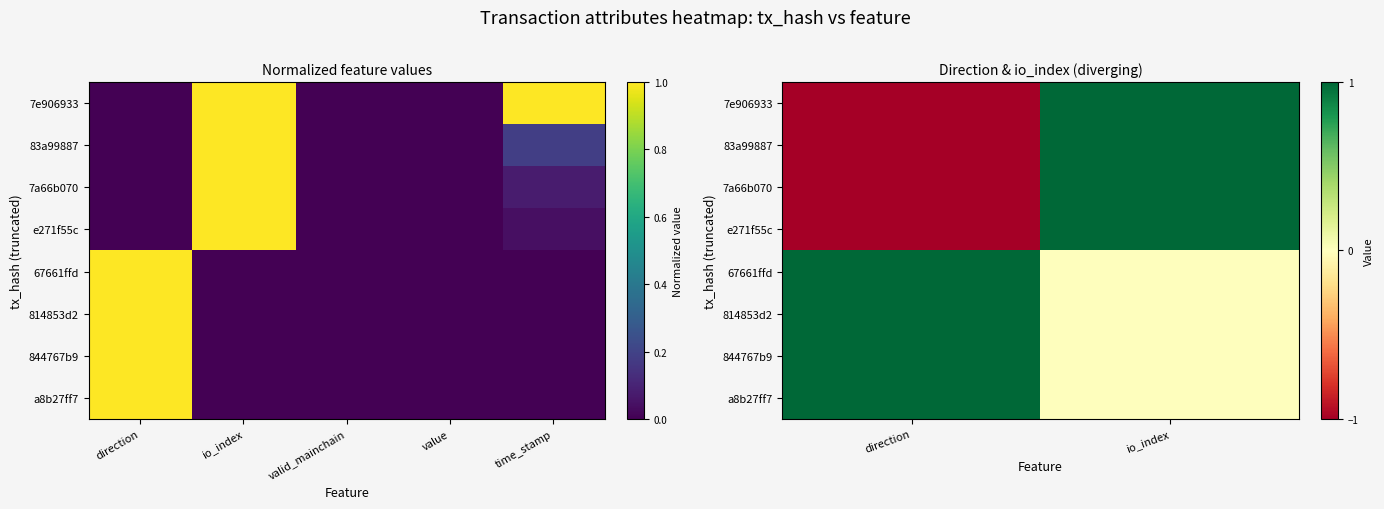

Is it true that 7a66b070 equals 0 at direction?

False